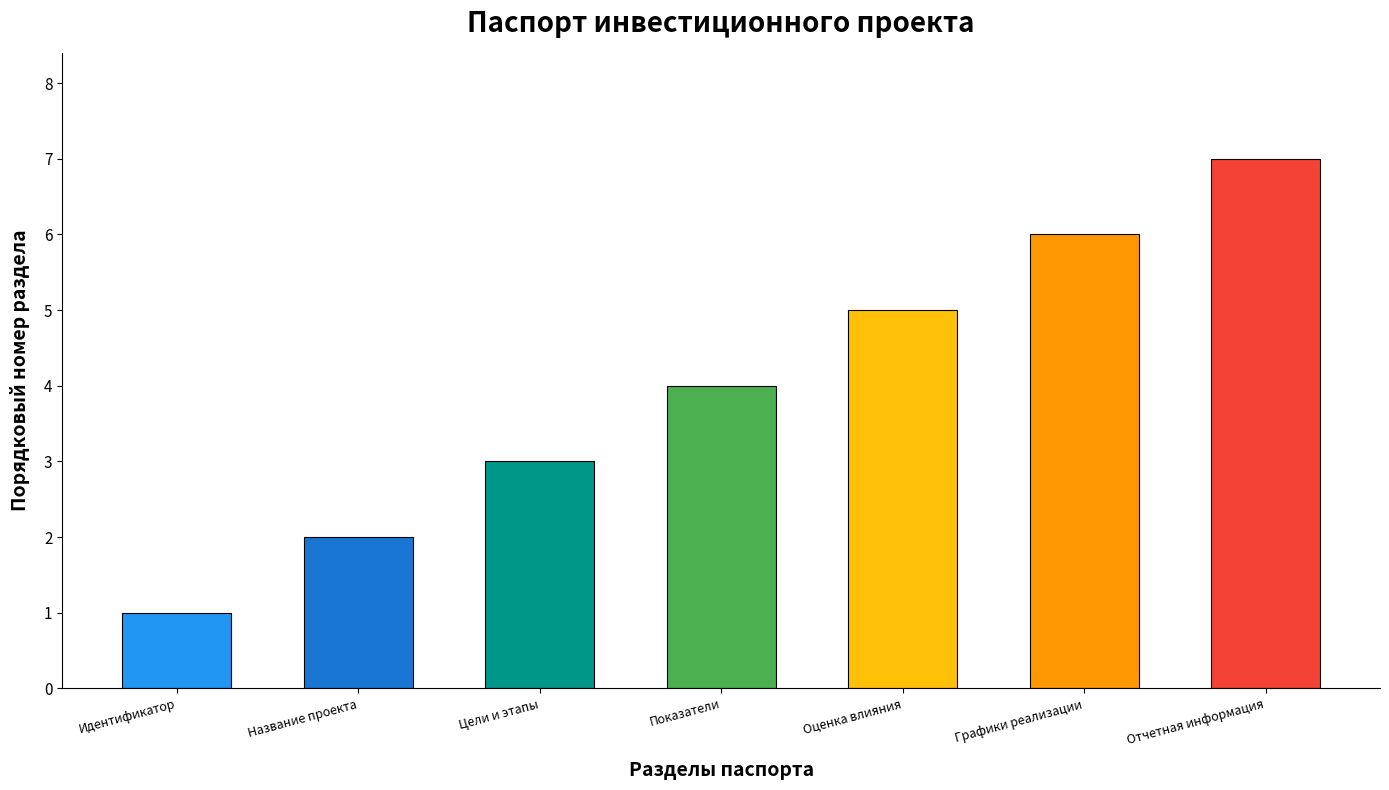

Which has a higher value, Оценка влияния or Идентификатор?

Оценка влияния